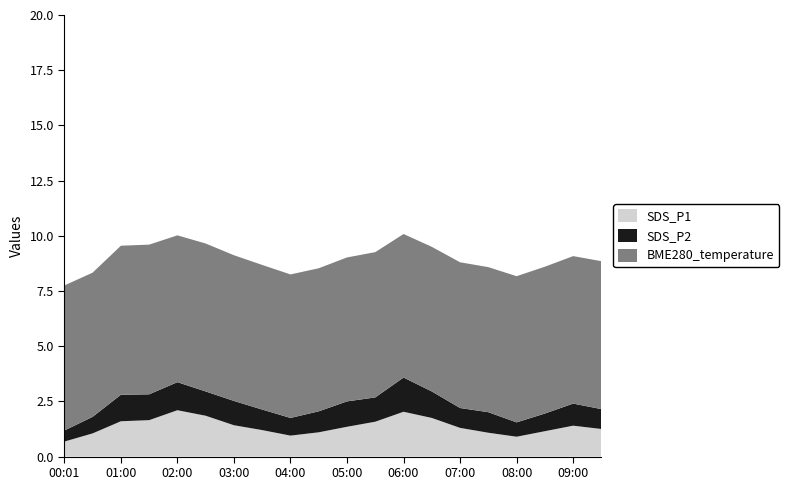

Reading right to left, what are all the values shown in this chart?

SDS_P1: 1.2	1.4	1.1	0.9	1.1	1.3	1.8	2.0	1.6	1.4	1.1	0.9	1.2	1.4	1.9	2.1	1.6	1.6	1.1	0.7
SDS_P2: 0.9	1.0	0.8	0.7	0.9	0.9	1.2	1.6	1.1	1.1	0.9	0.8	0.9	1.1	1.1	1.3	1.2	1.2	0.8	0.5
BME280_temperature: 6.7	6.7	6.7	6.6	6.6	6.6	6.5	6.5	6.6	6.5	6.5	6.5	6.5	6.6	6.7	6.7	6.8	6.8	6.5	6.6